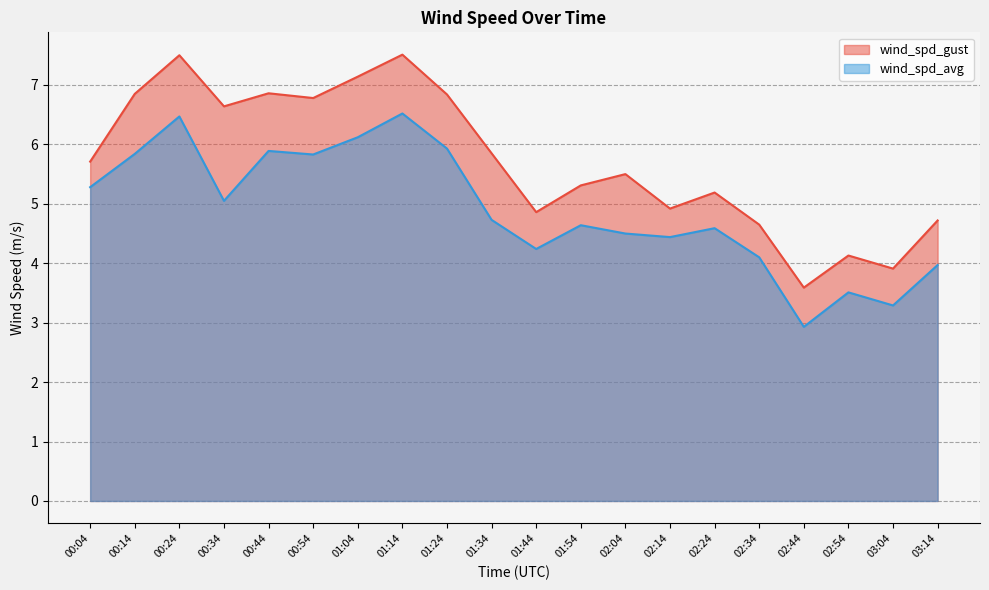

At how many categories does at least one series exceed 3?

20